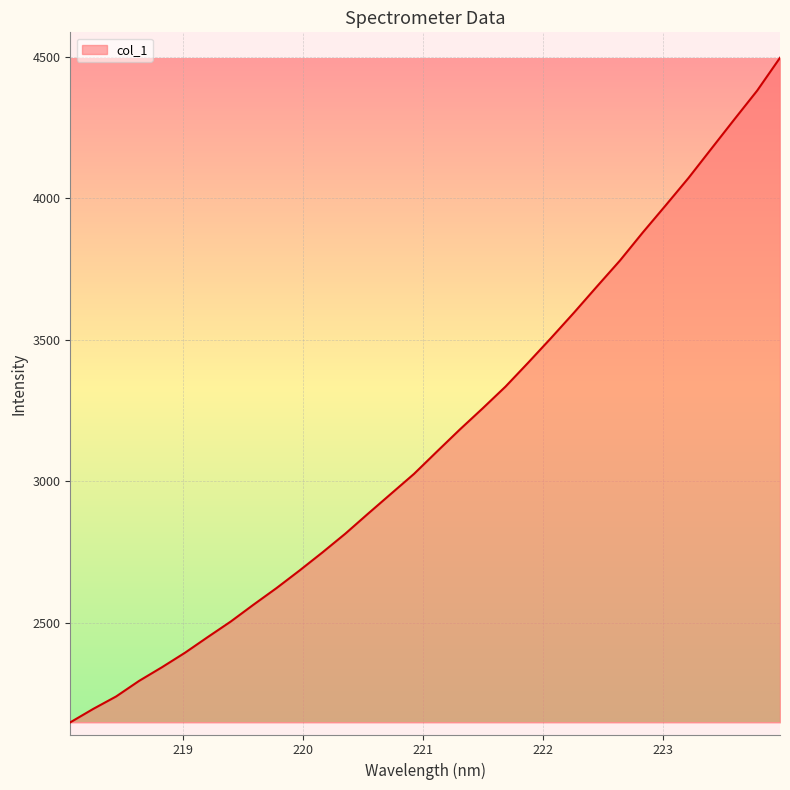

What is the minimum value shown in the chart?

2147.9